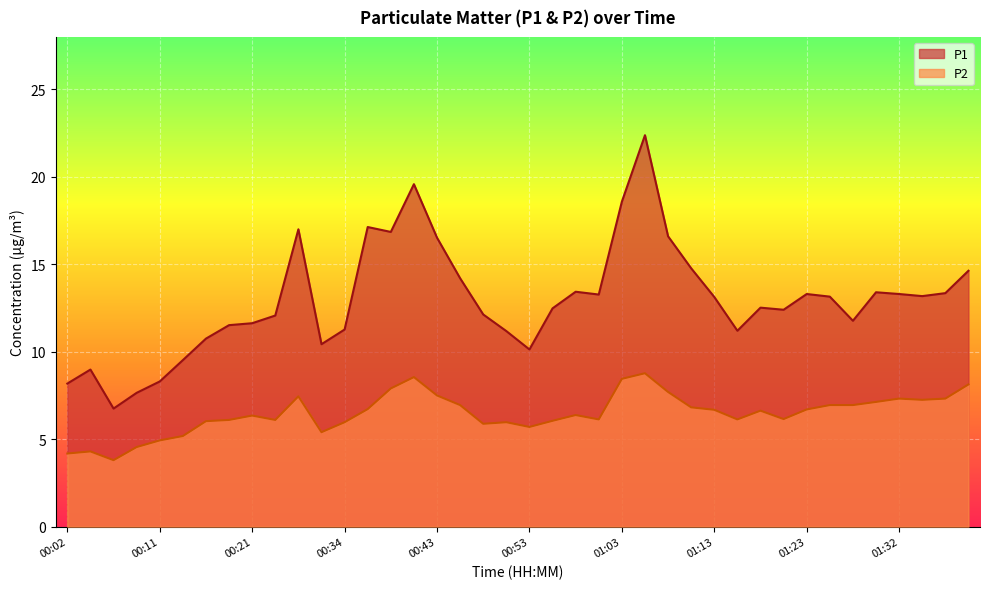

What is the value of the P2 point at the 18th from the left?

7.0